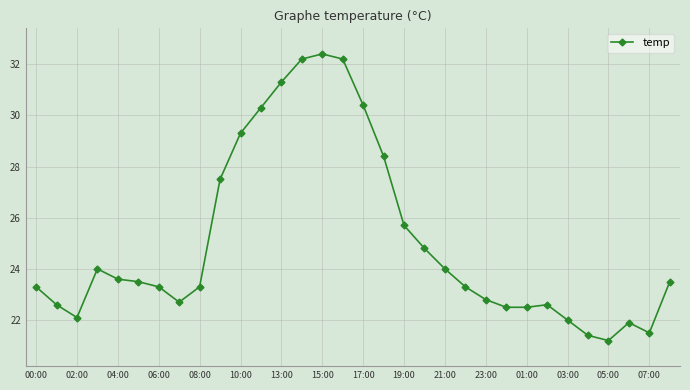

What is the sum of all values?

802.1